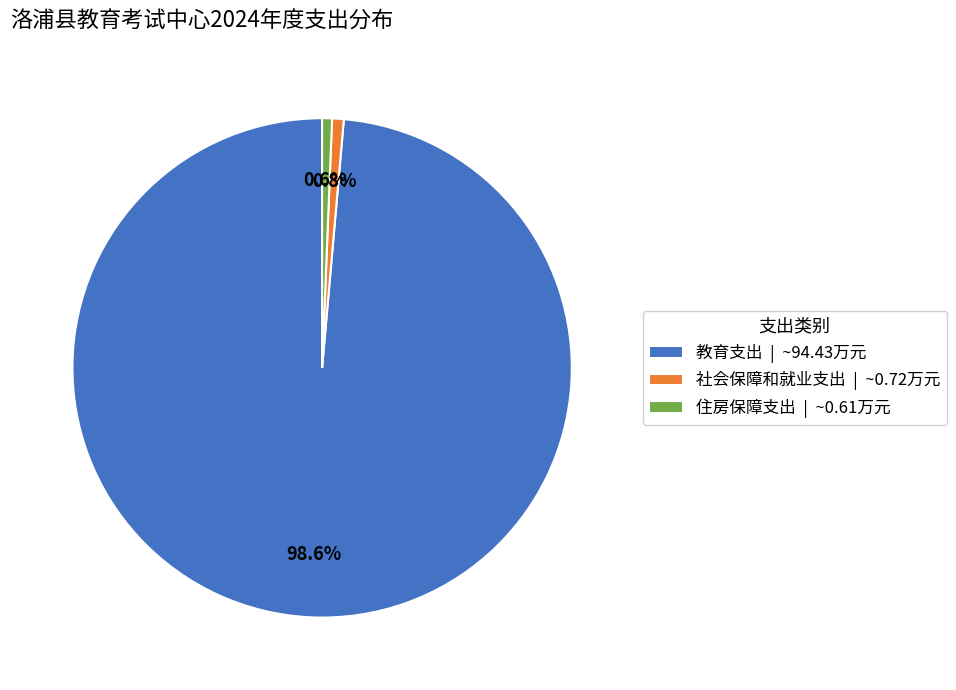

Which has a higher value, 住房保障支出 | ~0.61万元 or 教育支出 | ~94.43万元?

教育支出 | ~94.43万元